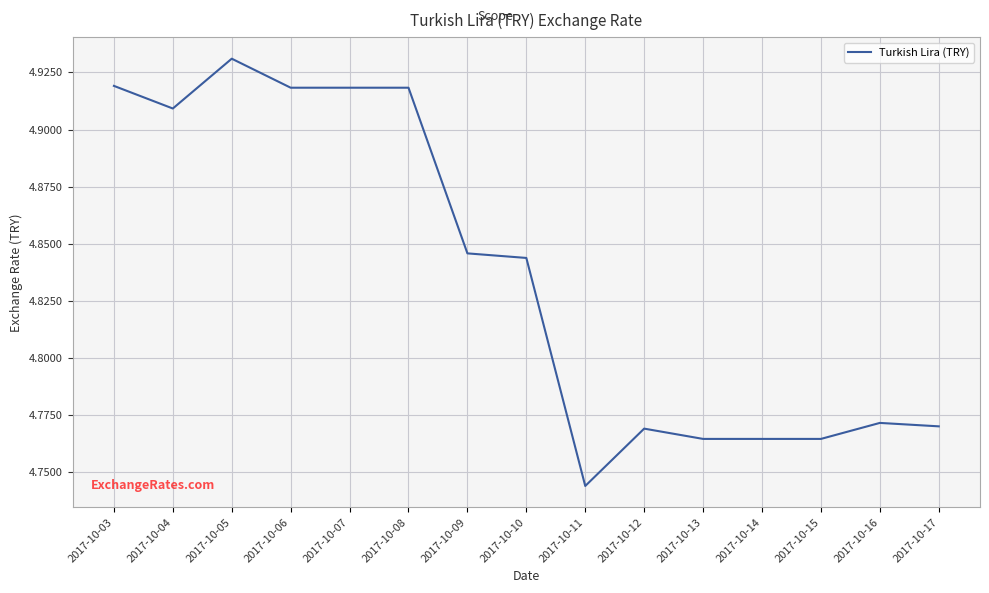

Where is the data nearest to the value 4?

2017-10-11